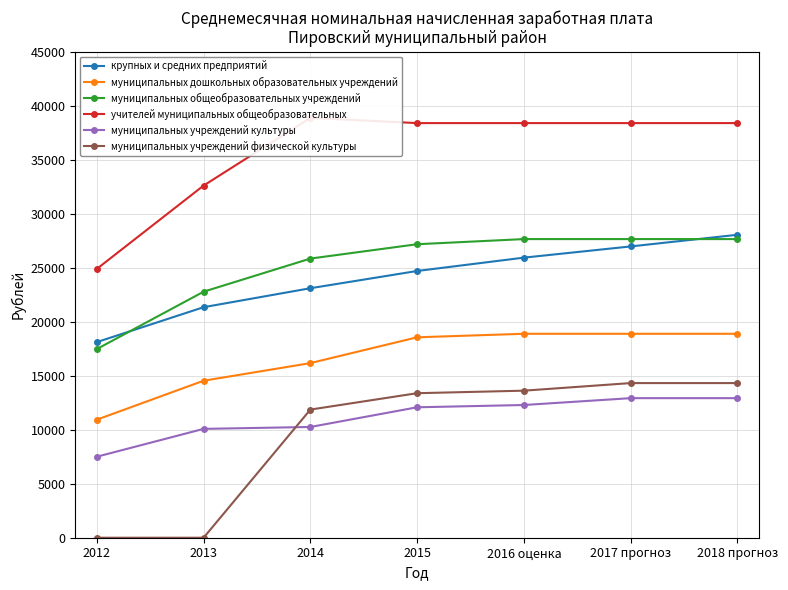

True or false: муниципальных дошкольных образовательных учреждений and учителей муниципальных общеобразовательных intersect in this chart.

False